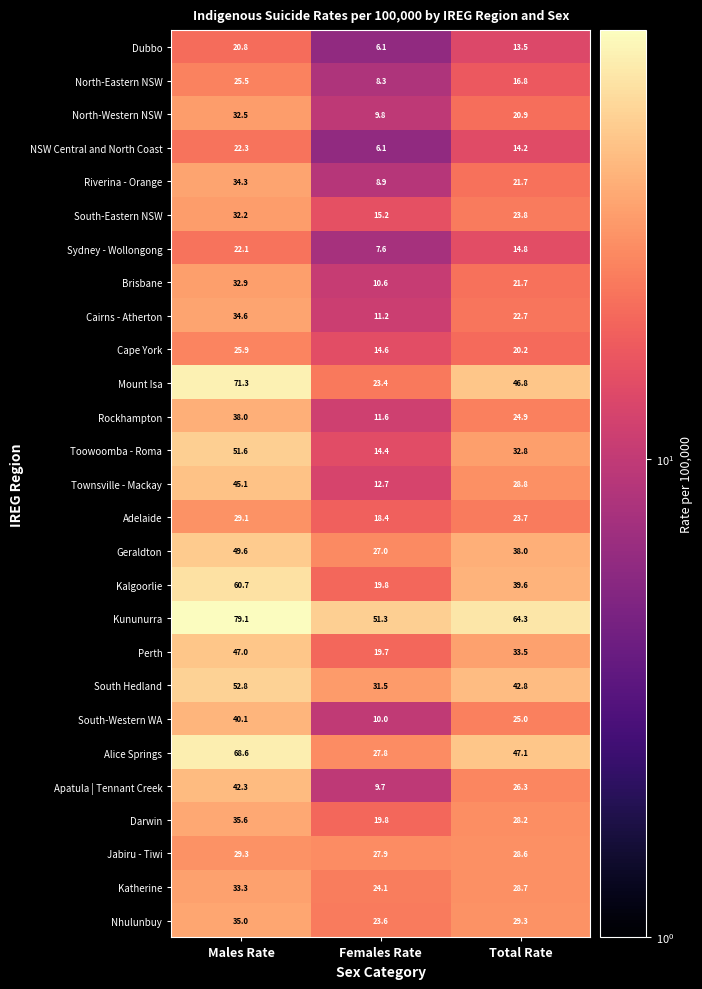

Which category has the lowest value across all series?

Females Rate